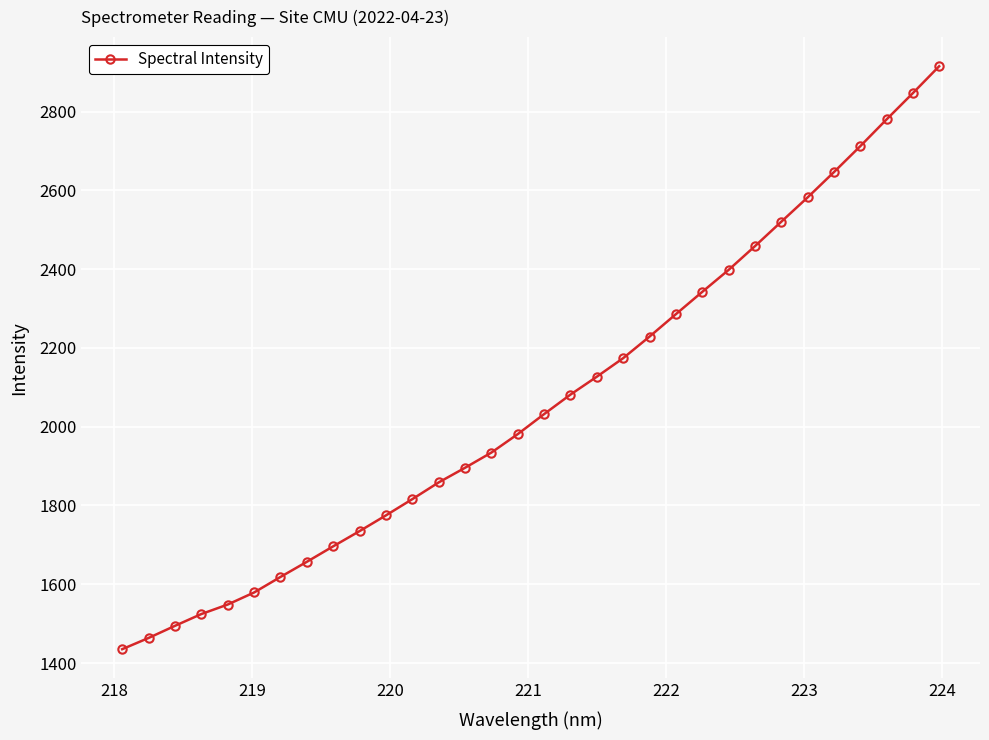

What is the minimum value shown in the chart?

1435.1